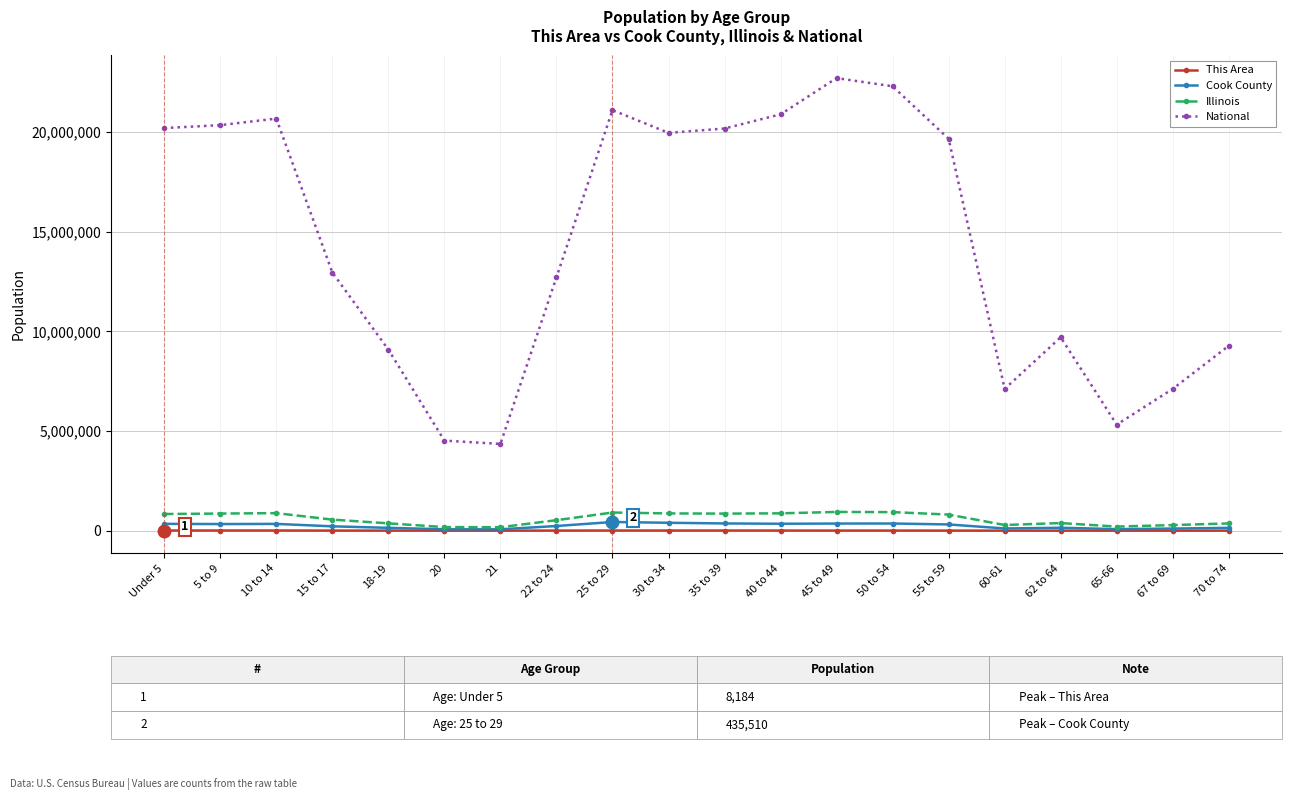

Is the value of This Area at 20 greater than the value of National at 40 to 44?

No